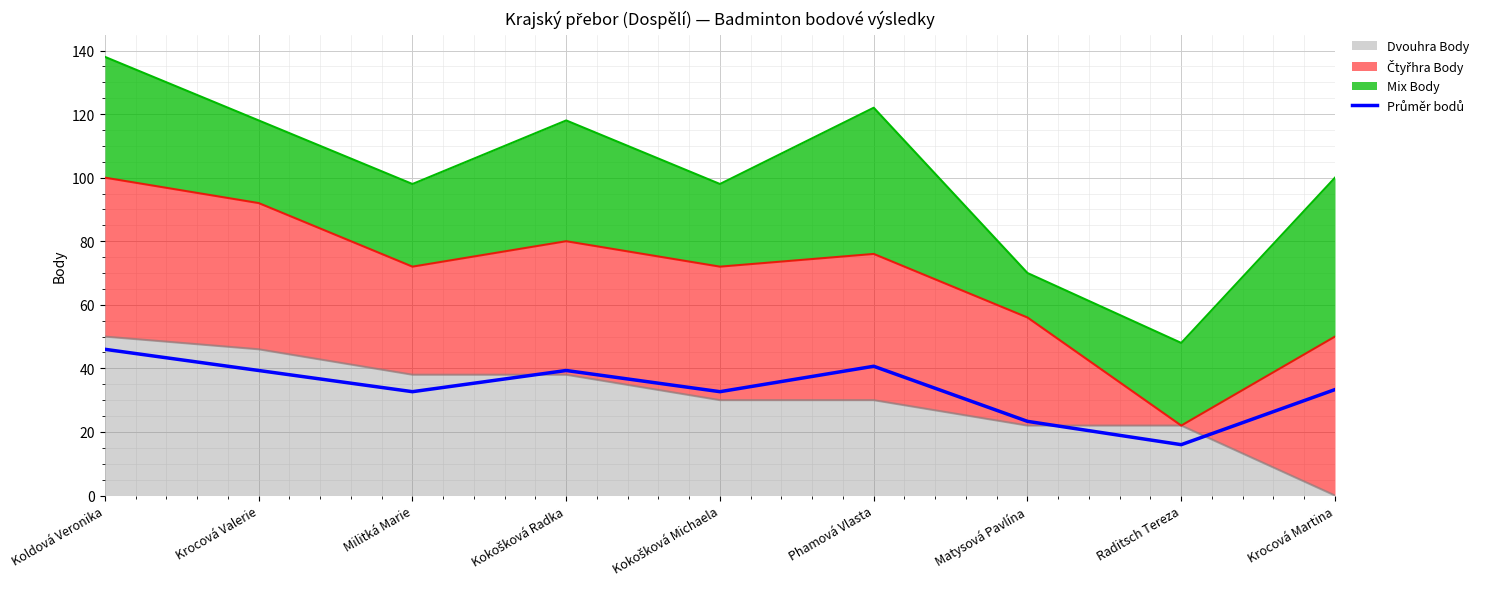

Which has a higher value, Kokošková Michaela or Kokošková Radka?

Kokošková Radka